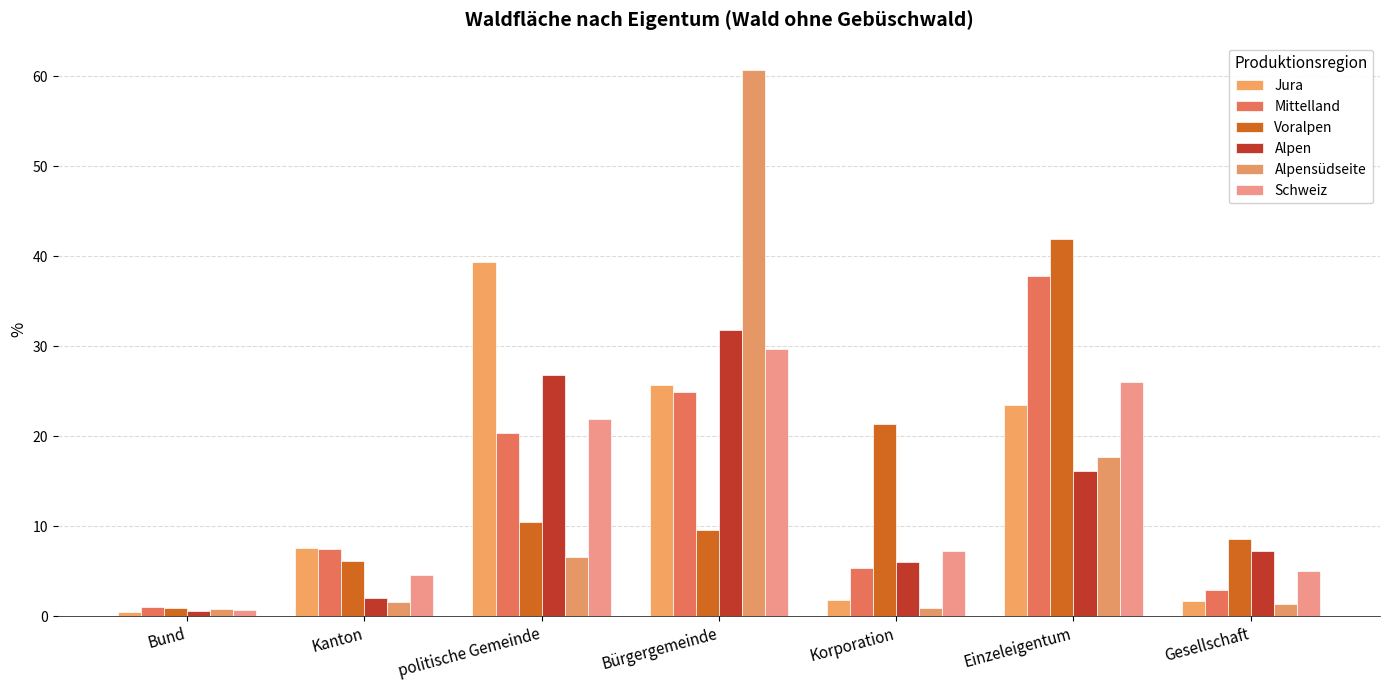

What is the total value across all series at Gesellschaft?

26.7